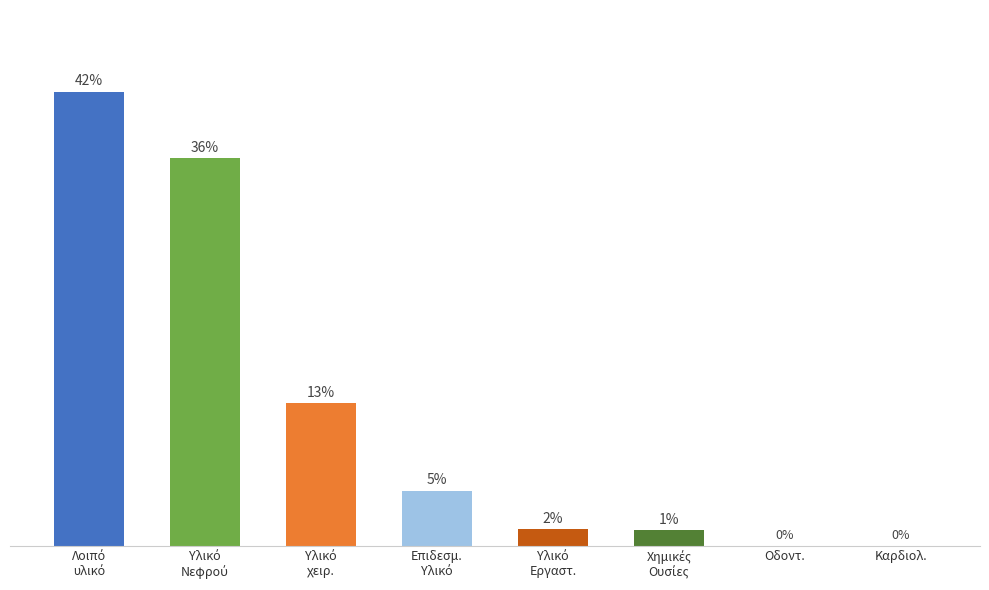

What value does the data have at Λοιπό
υλικό?

42.4